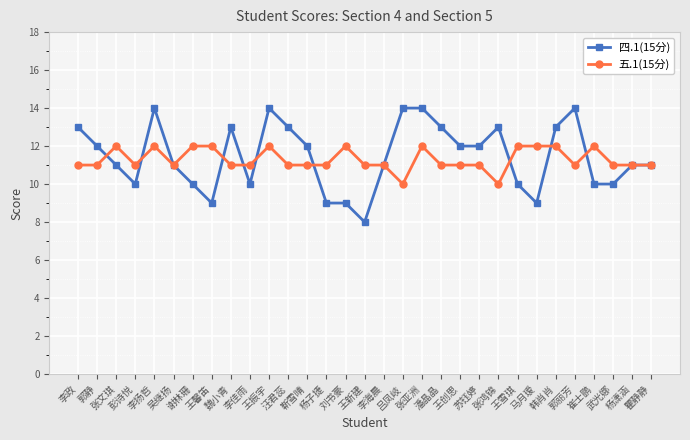

What is the label of the 31st point from the right?

李政